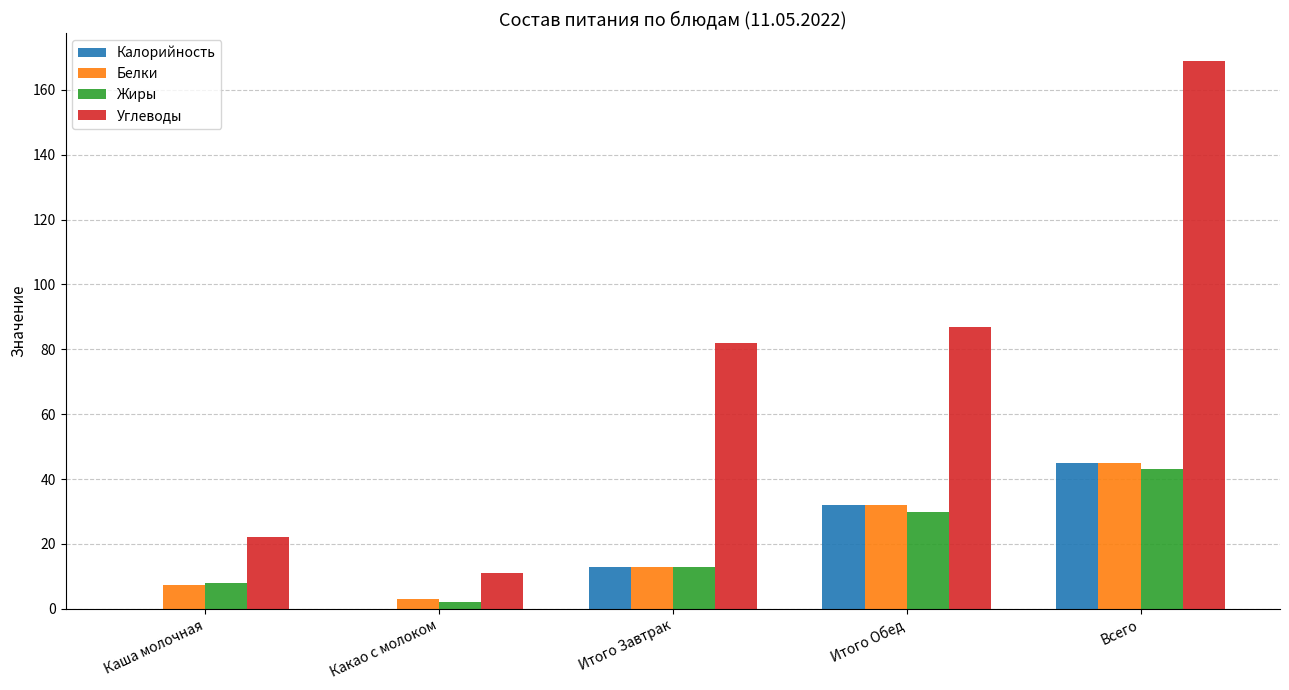

What are all the series names shown in the legend?

Калорийность, Белки, Жиры, Углеводы